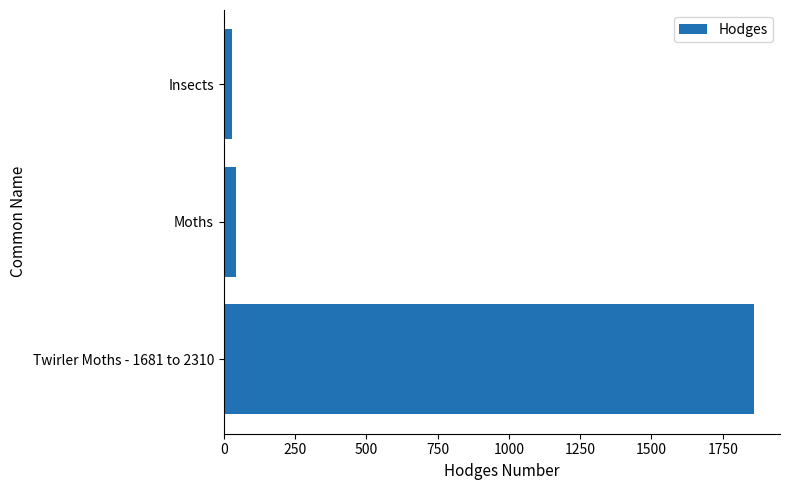

Which label corresponds to the largest value in the chart?

Twirler Moths - 1681 to 2310